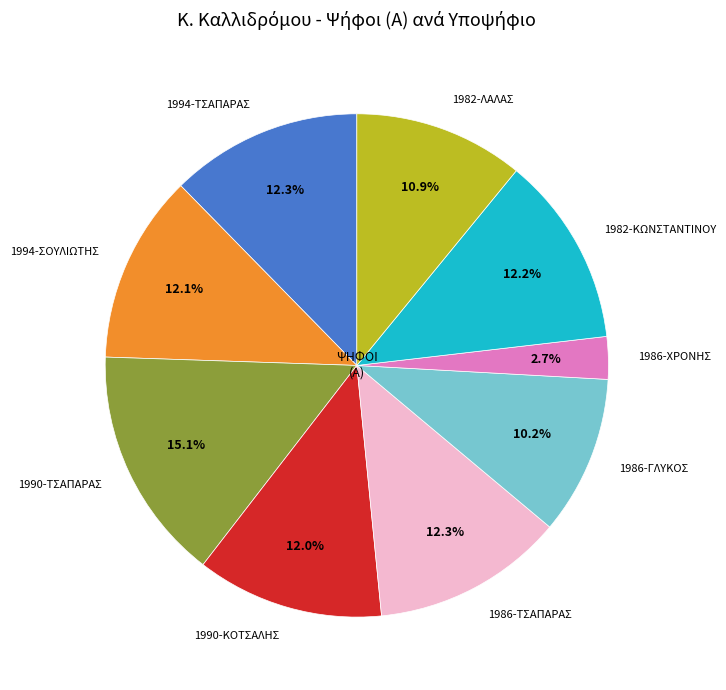

Does 1986-ΧΡΟΝΗΣ represent more than half of the total?

No